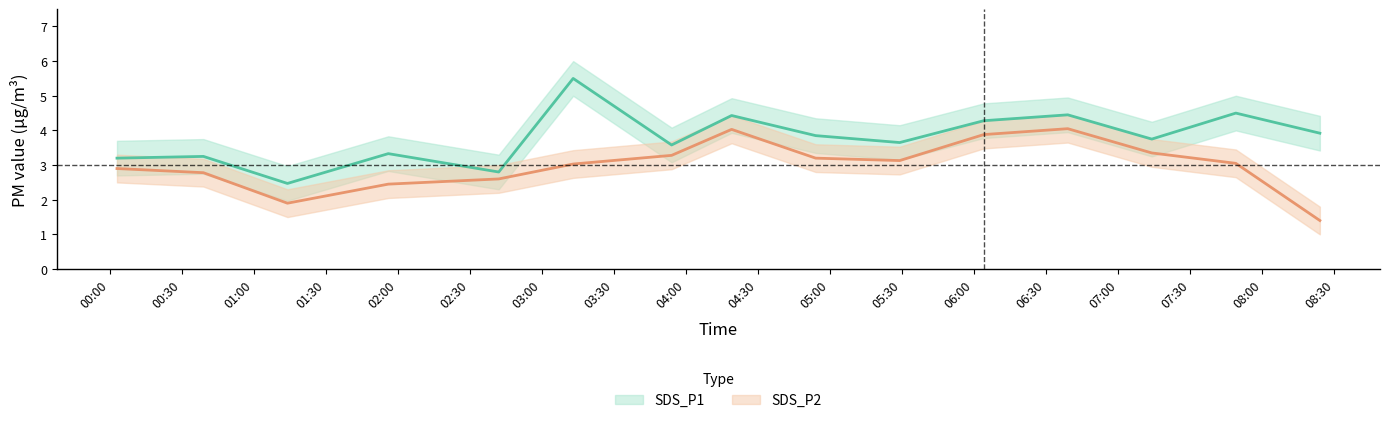

True or false: SDS_P1 and SDS_P2 cross at least once.

False